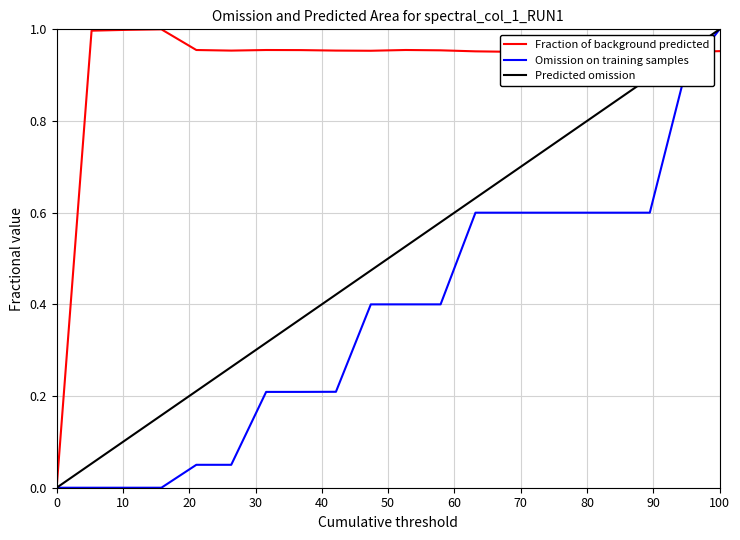

Which series has the largest total across all categories?

Fraction of background predicted